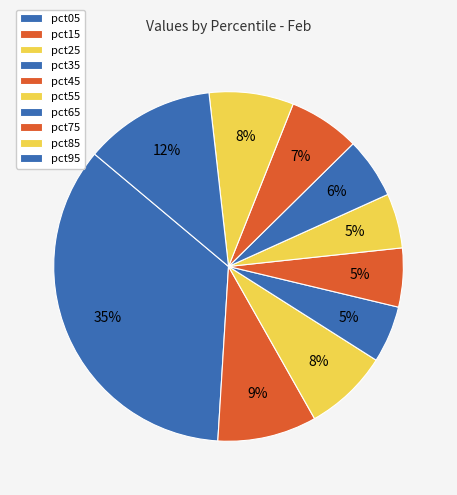

Is there a majority slice in this chart?

No